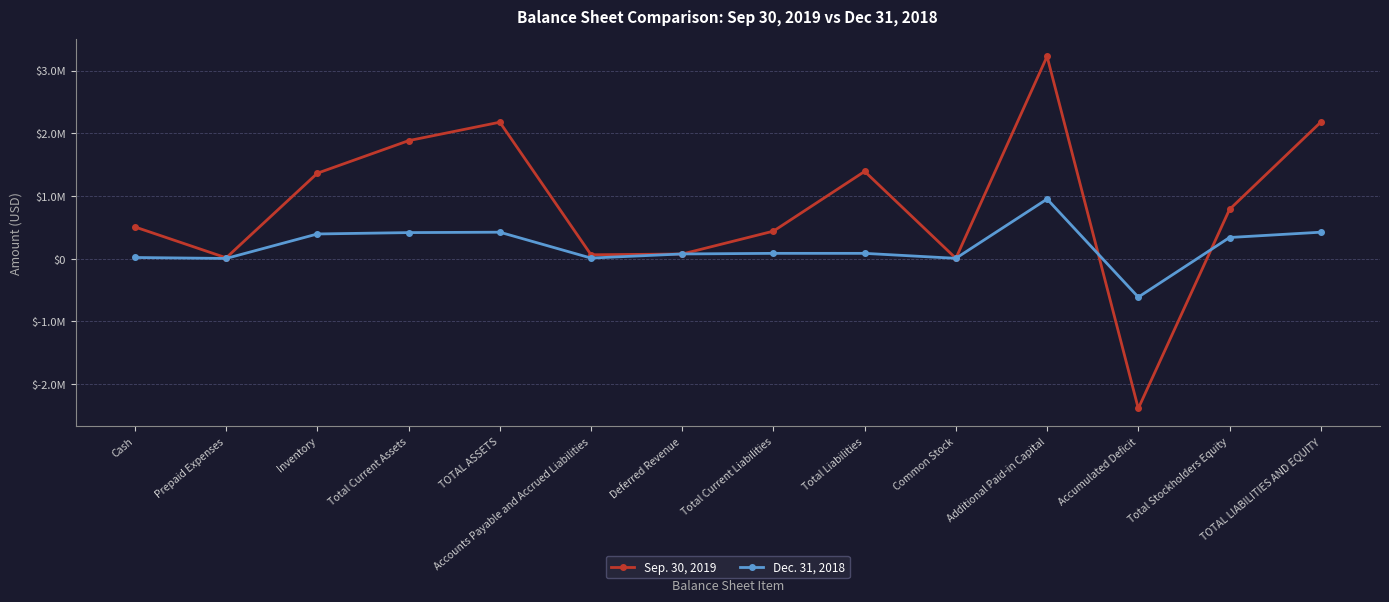

In Sep. 30, 2019, how many points are lower than both neighbors (excluding endpoints)?

4